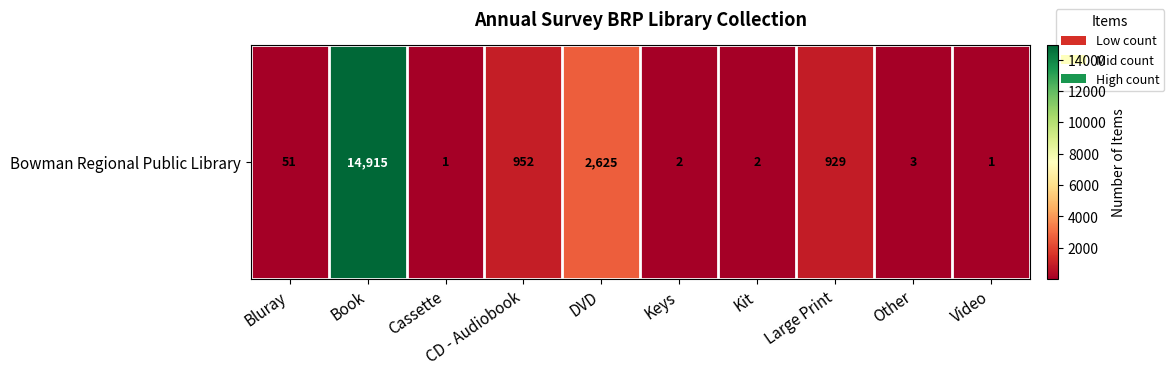

What is the minimum value shown in the chart?

1